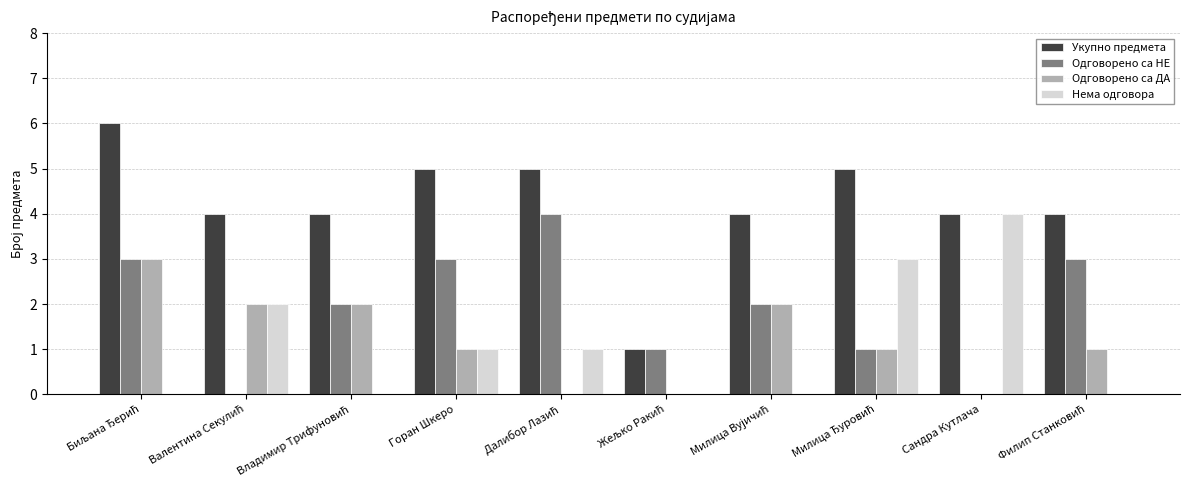

What is the maximum value for Одговорено са ДА?

3